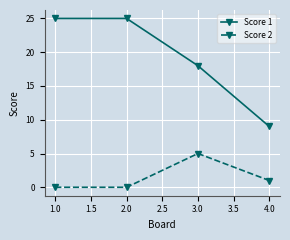

The Score 1 series shows 25 at 2.0. True or false?

True